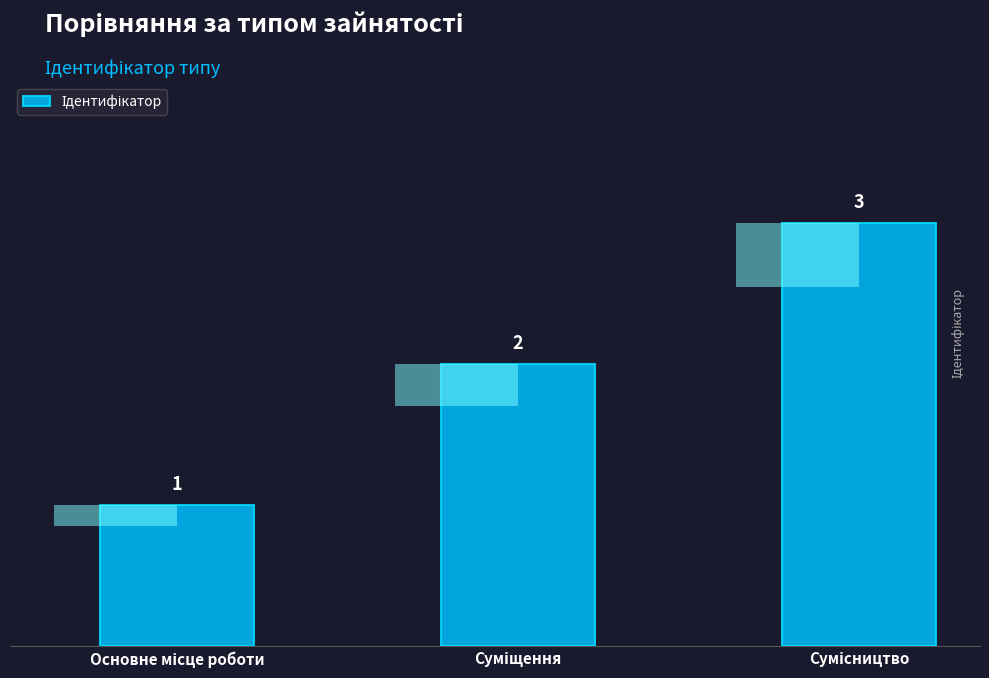

Where does the data first go above 2?

Сумісництво